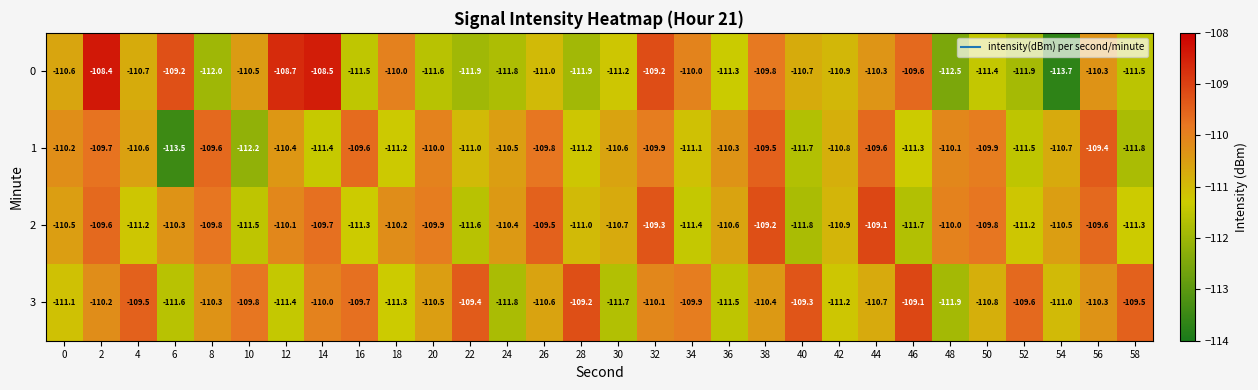

What value does the 2 series have at 42?

-110.9